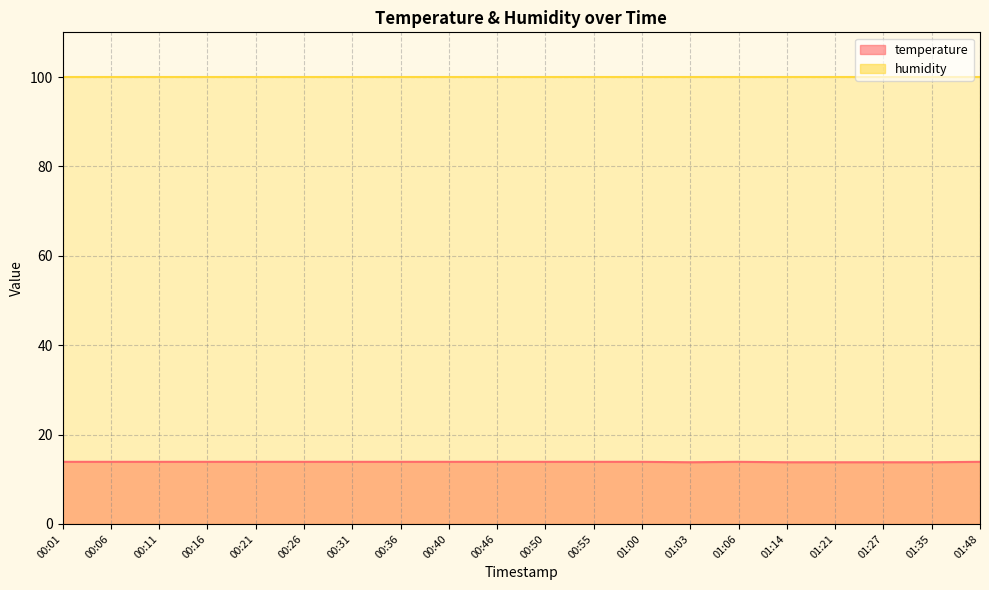

How many values are between 13 and 14?

20